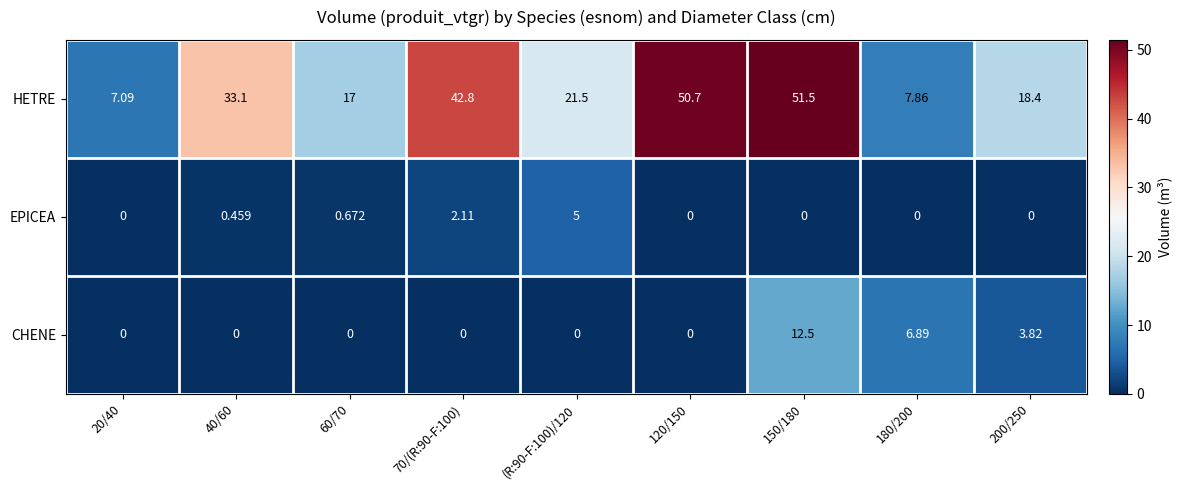

Between 20/40 and 70/(R:90-F:100), which series saw the biggest shift?

HETRE